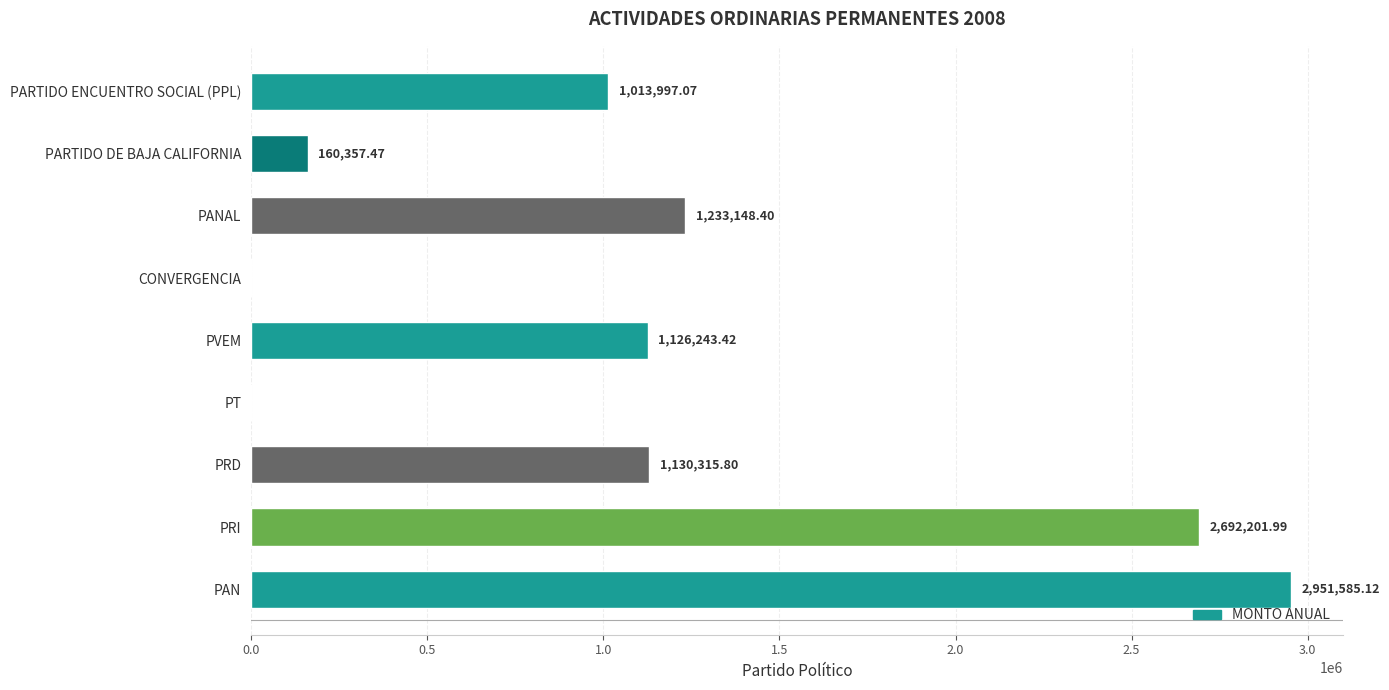

What is the change in value from PAN to CONVERGENCIA?

-2951585.1